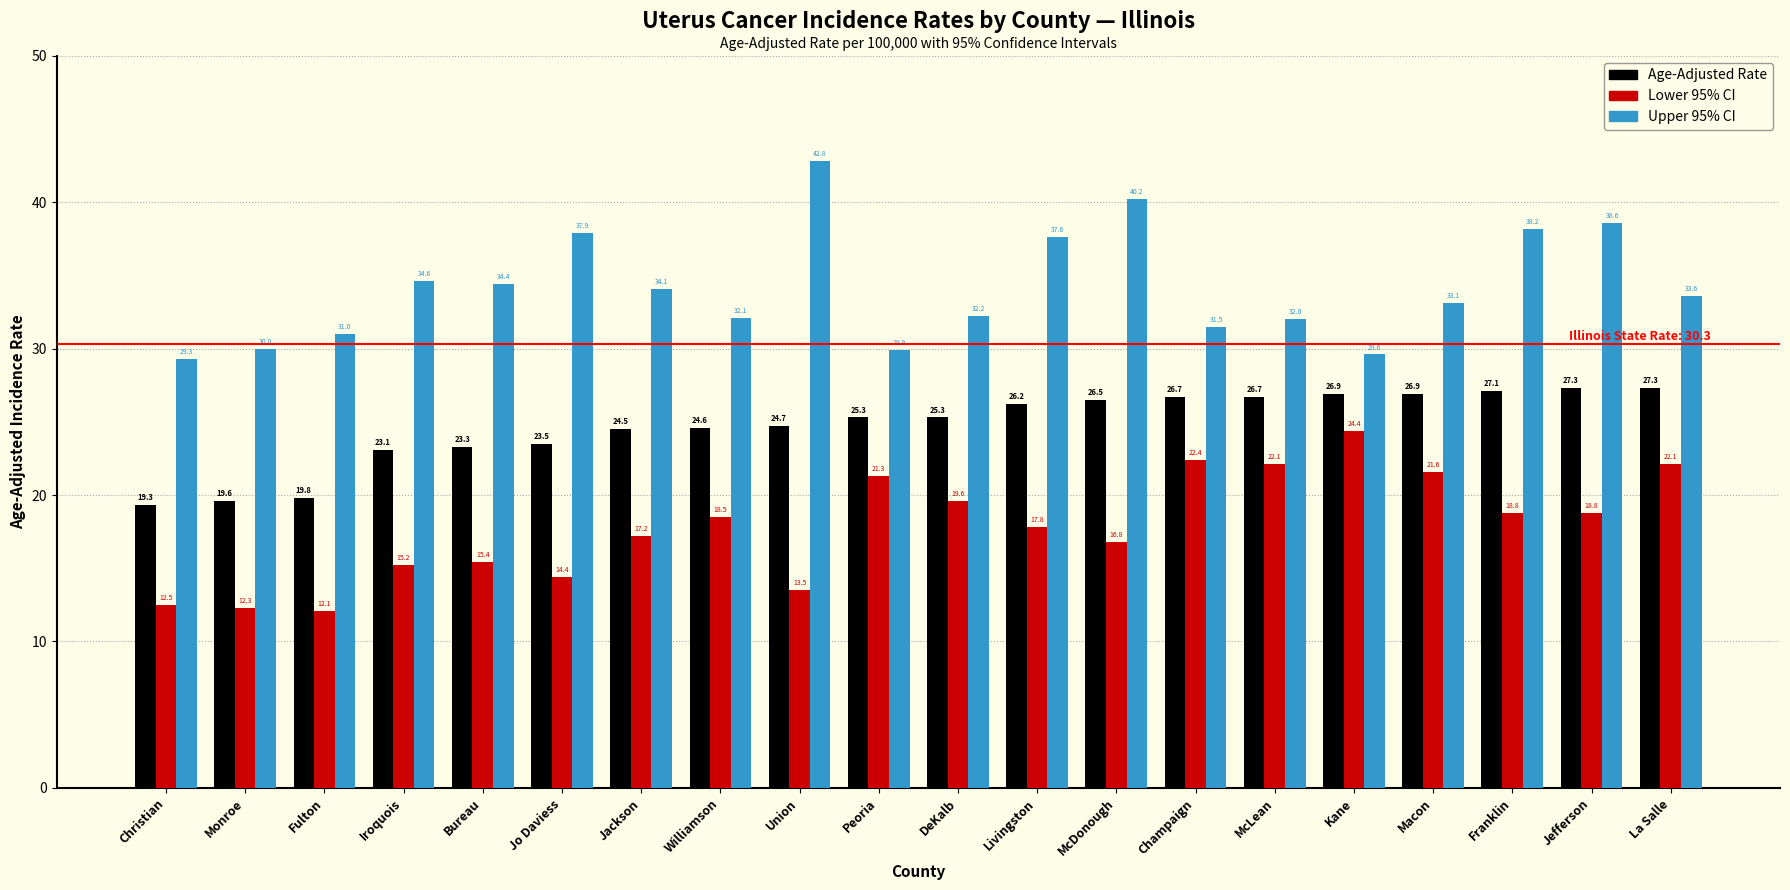

Where does the Age-Adjusted Rate series first go above 25?

Peoria